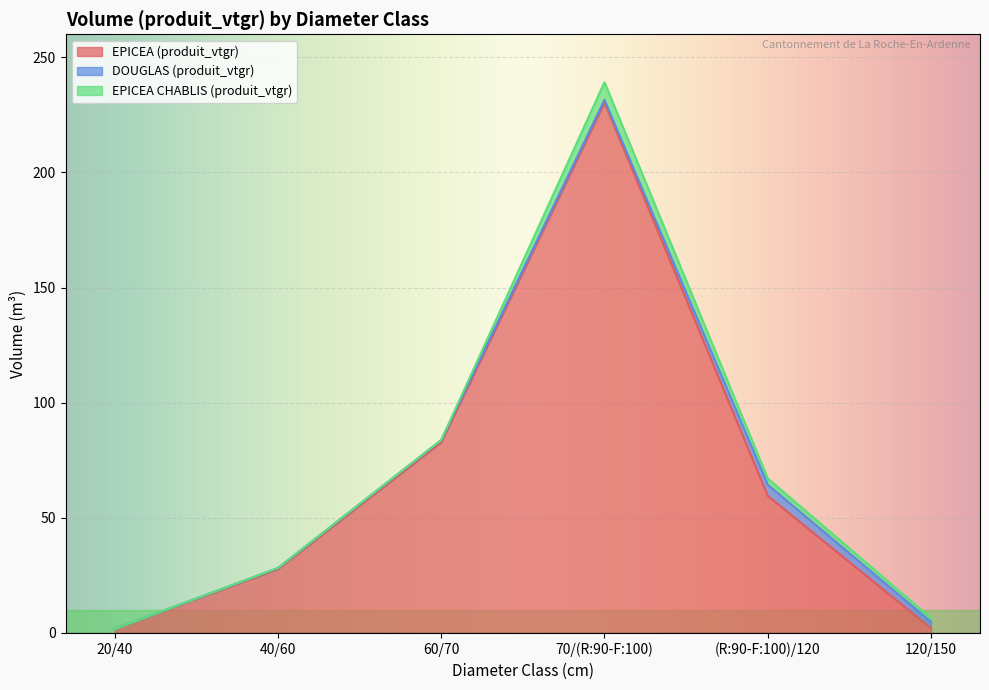

At which label does EPICEA (produit_vtgr) first exceed 59?

60/70